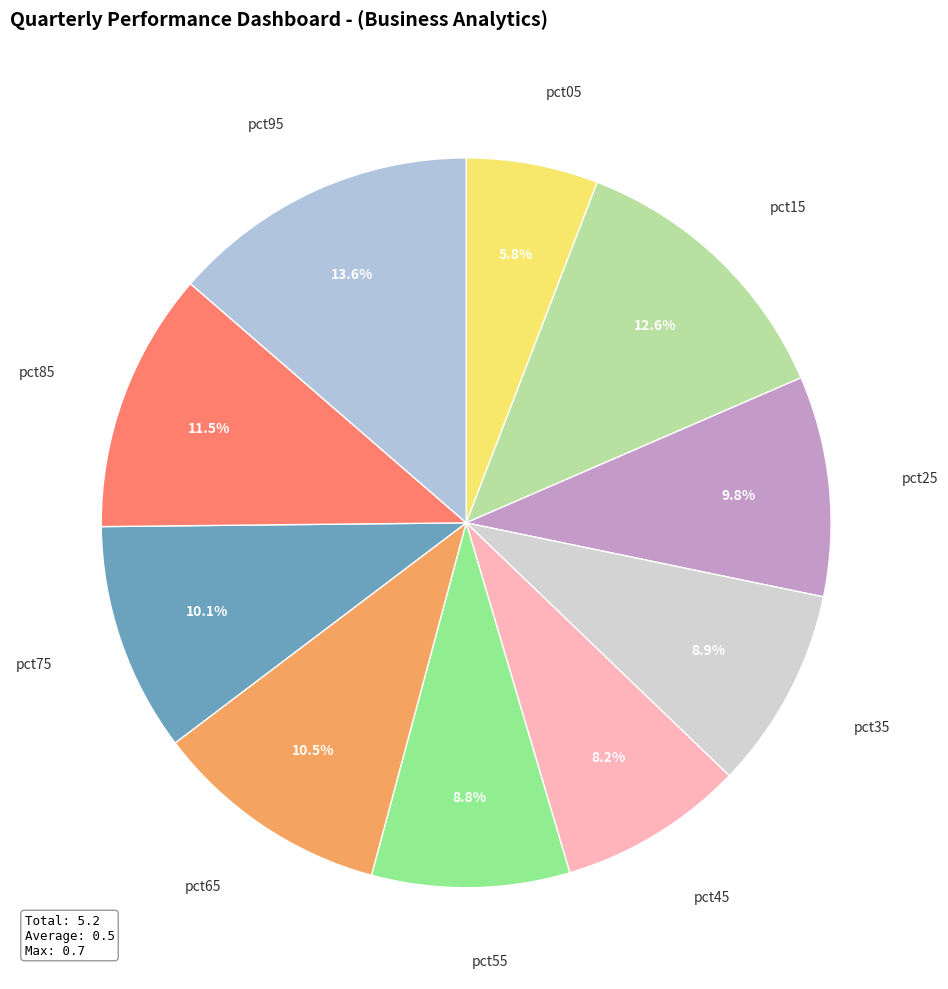

Between pct65 and pct25, which is larger?

pct65